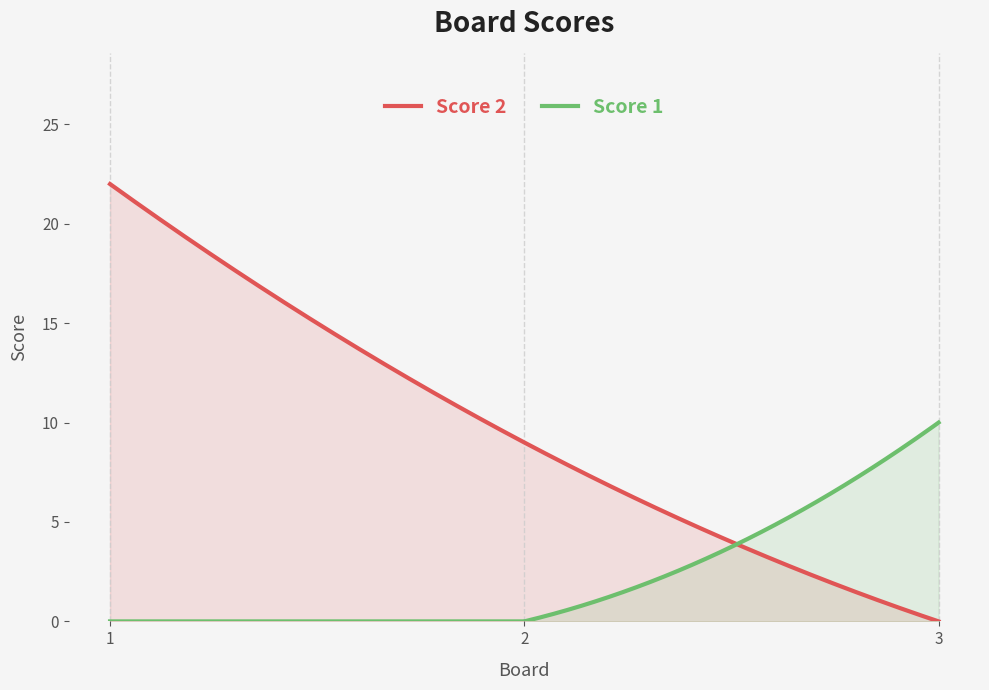

Reading left to right, list all the values displayed in this chart.

Score 2: 22	9	0
Score 1: 0	0	10